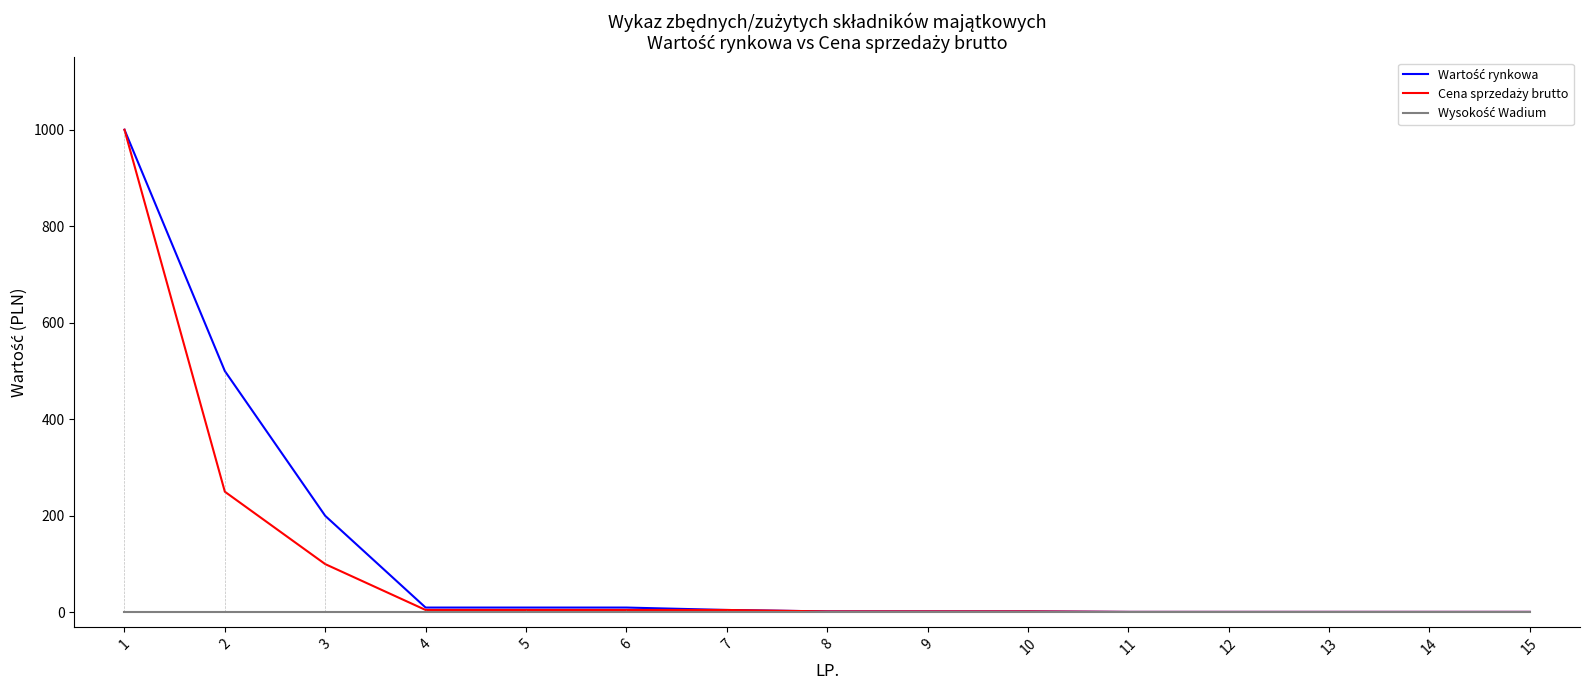

Which series has the largest total across all categories?

Wartość rynkowa